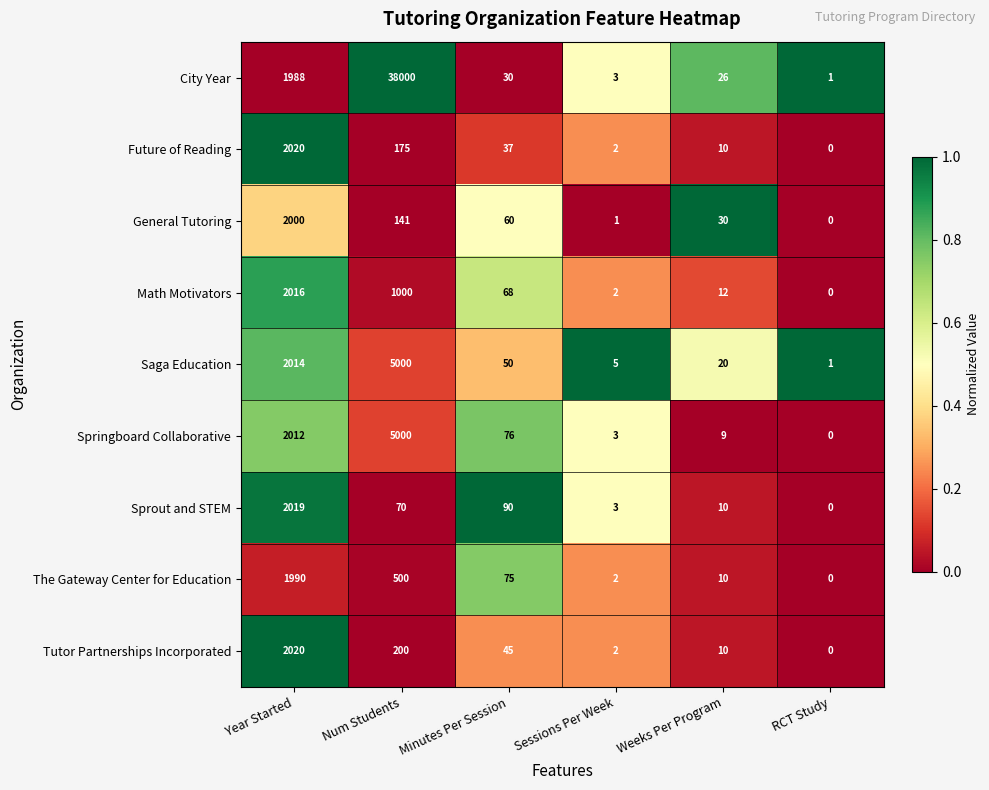

Where does the Sprout and STEM series first go above 70?

Year Started